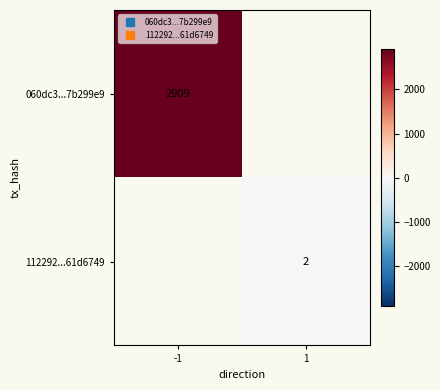

Rank the series at -1 from highest to lowest value.

060dc3...7b299e9, 112292...61d6749